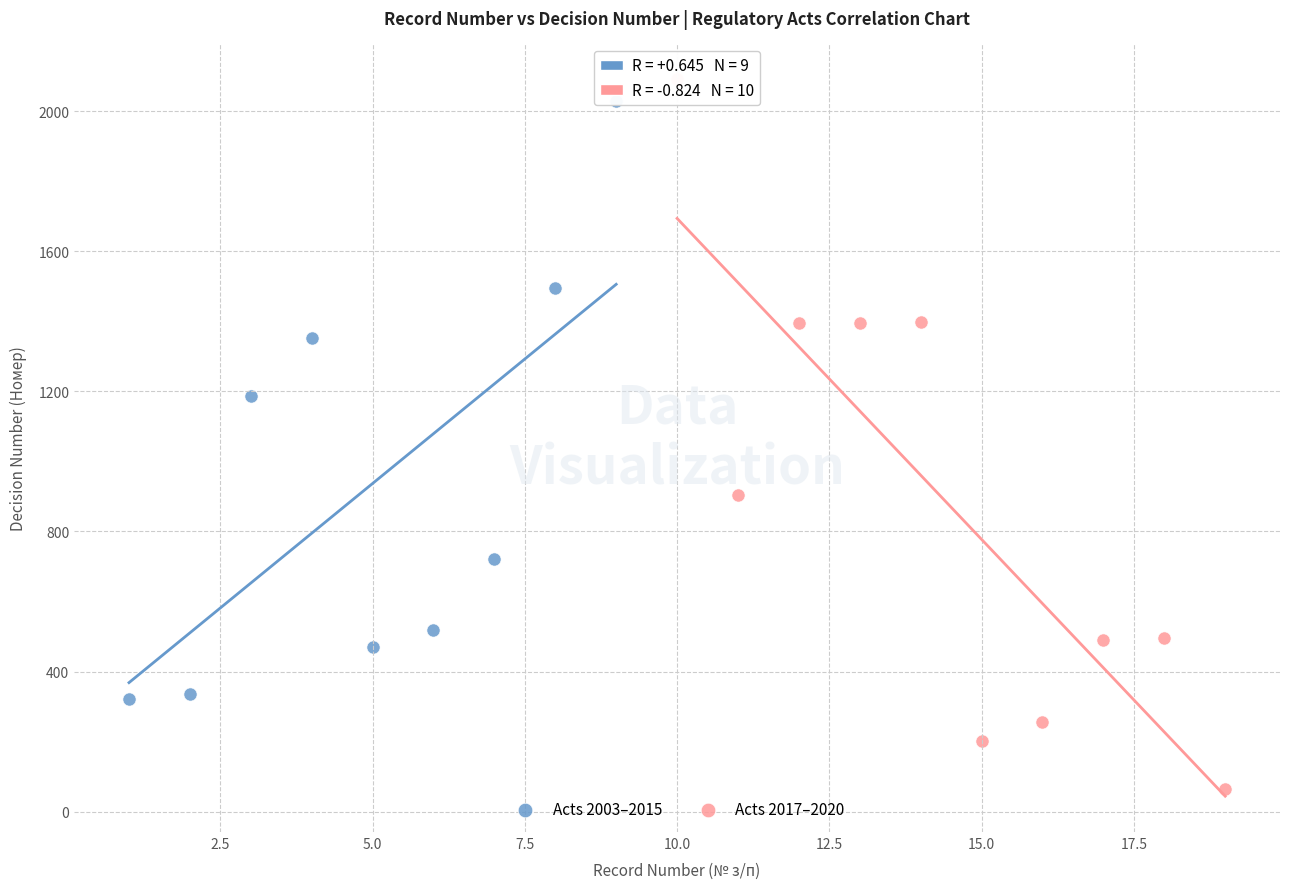

What are all the series names shown in the legend?

Acts 2003–2015, Acts 2017–2020